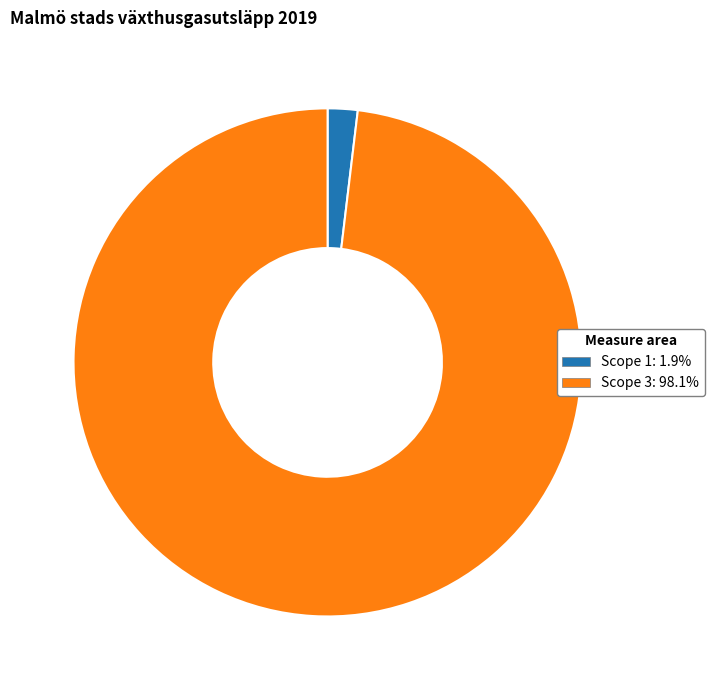

How many segments does this pie chart have?

2